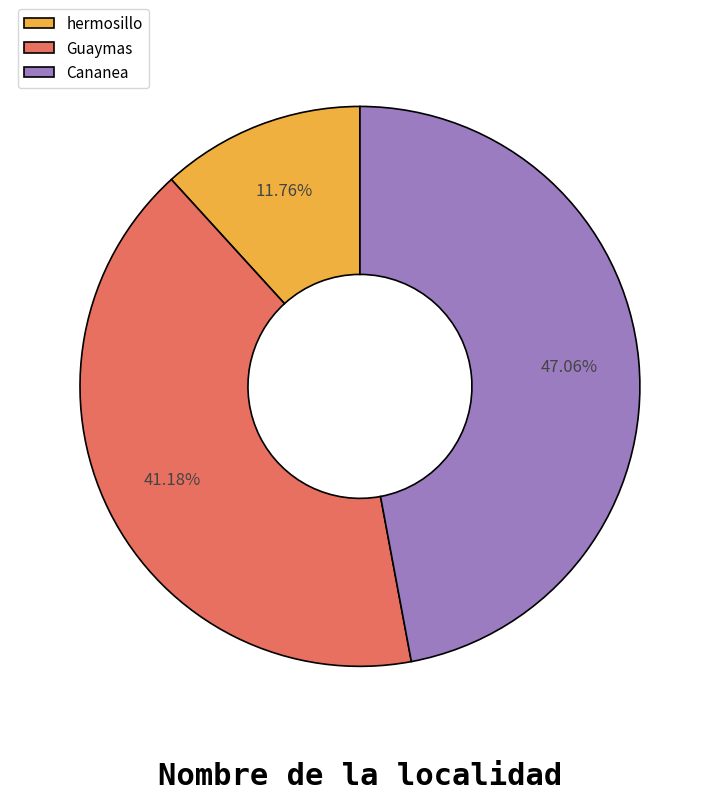

To the nearest percent, what percentage of the pie is hermosillo?

12%